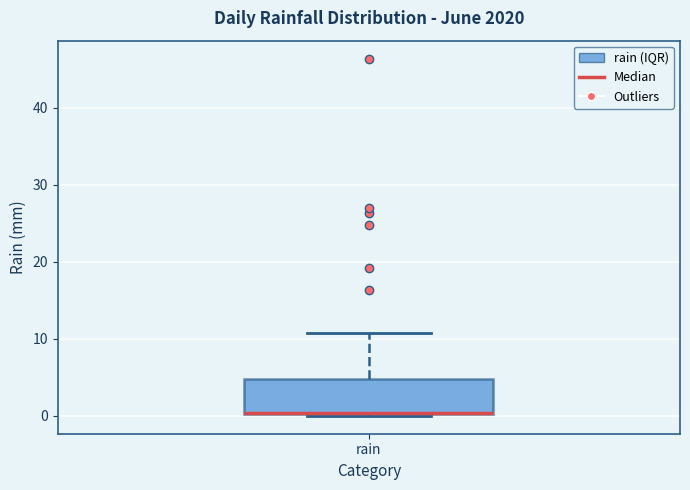

Transcribe this box plot: give where the median line is, the range the box spans, and where the two whiskers end, as read against the y-axis. The values are not printed on the chart, so give them approximately, as read against the axis.

median 0 (drawn on the box's lower edge), box 0 to 5, whiskers 0 to 11